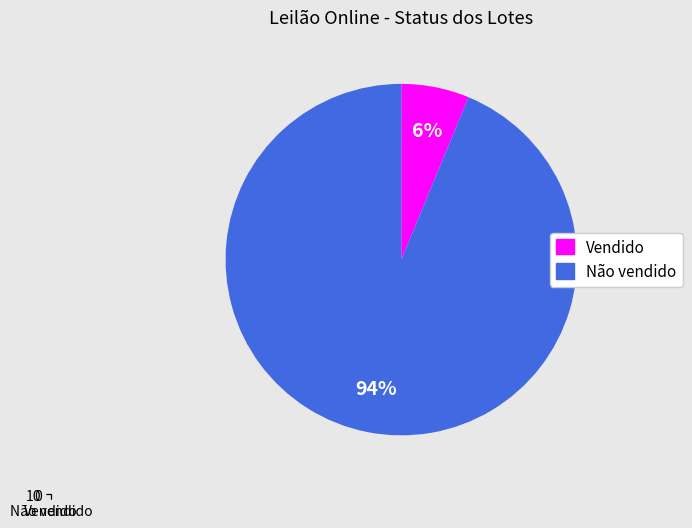

Which slice is the smallest?

Vendido